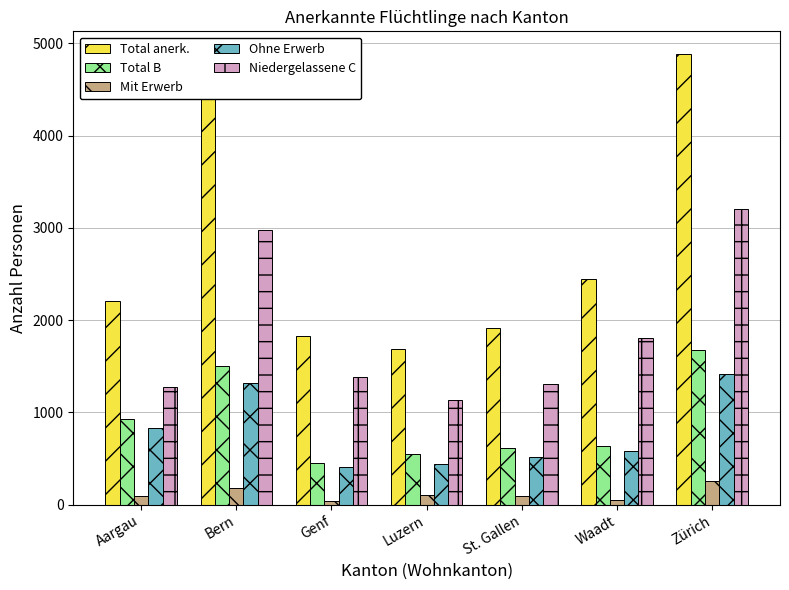

Which category has the highest value across all series?

Zürich